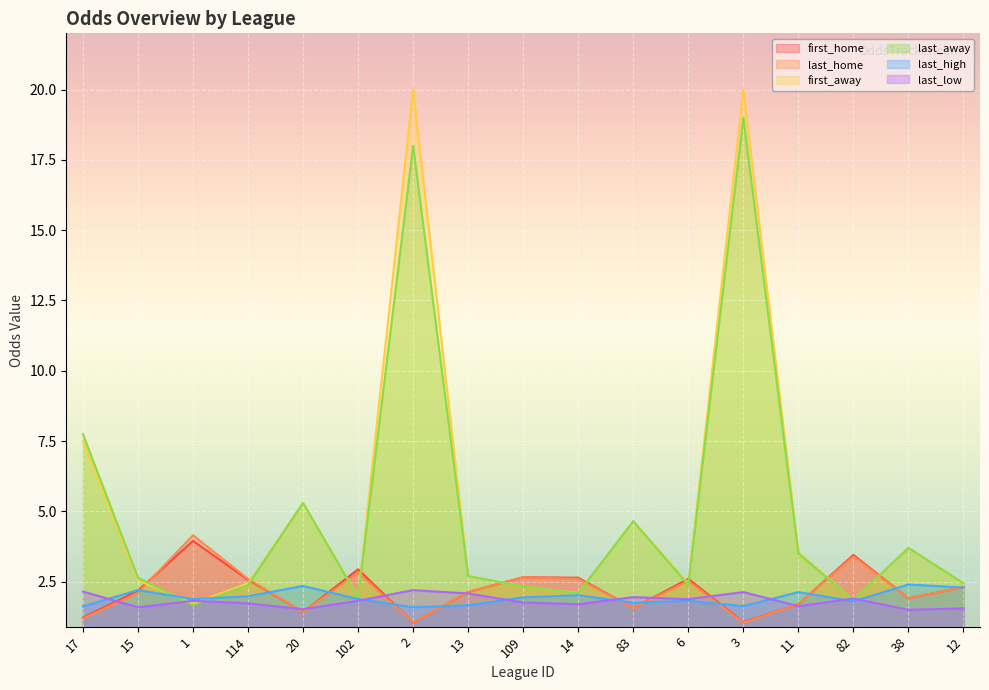

How many lines are shown in the chart?

6